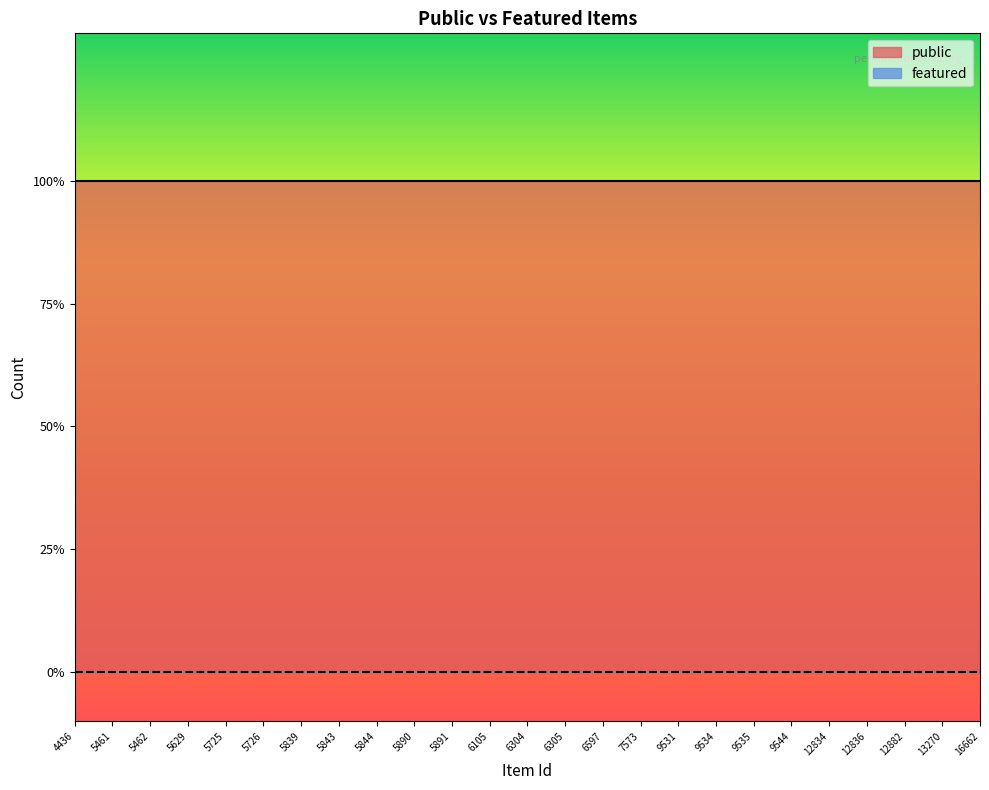

The public series shows 1 at 6305. True or false?

True